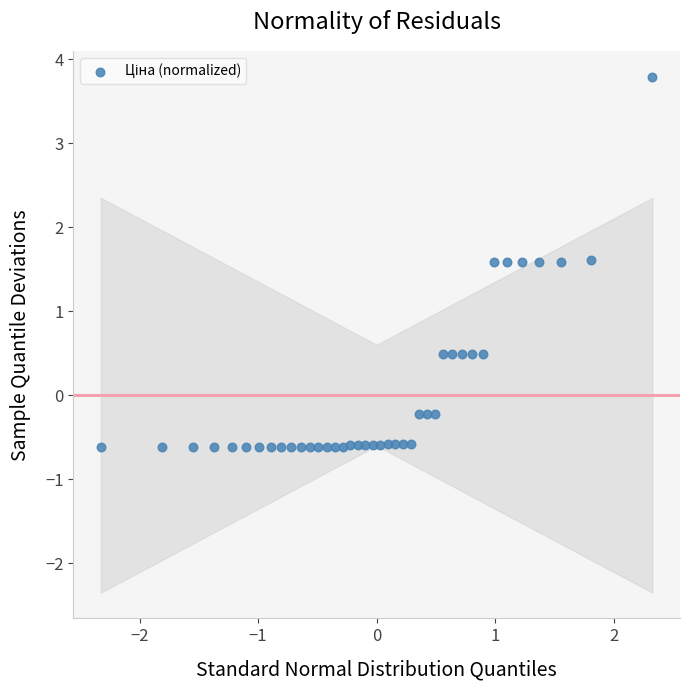

What is the range of Y values (max minus min)?

4.4